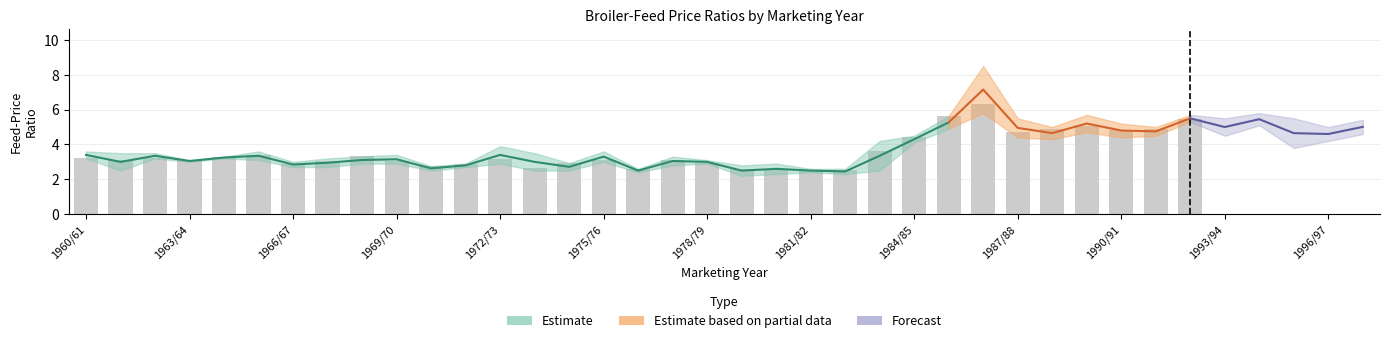

Count the Avg values in the range 2 to 4.

24